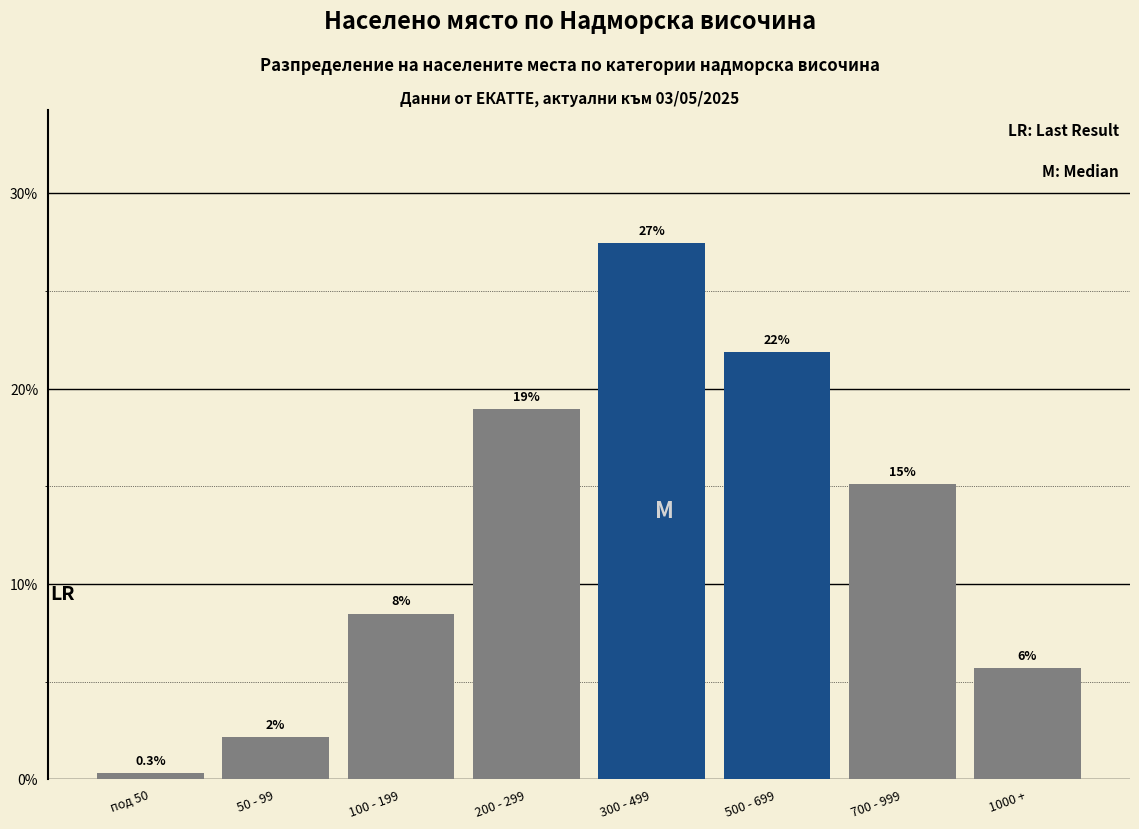

Are the bars horizontal?

No